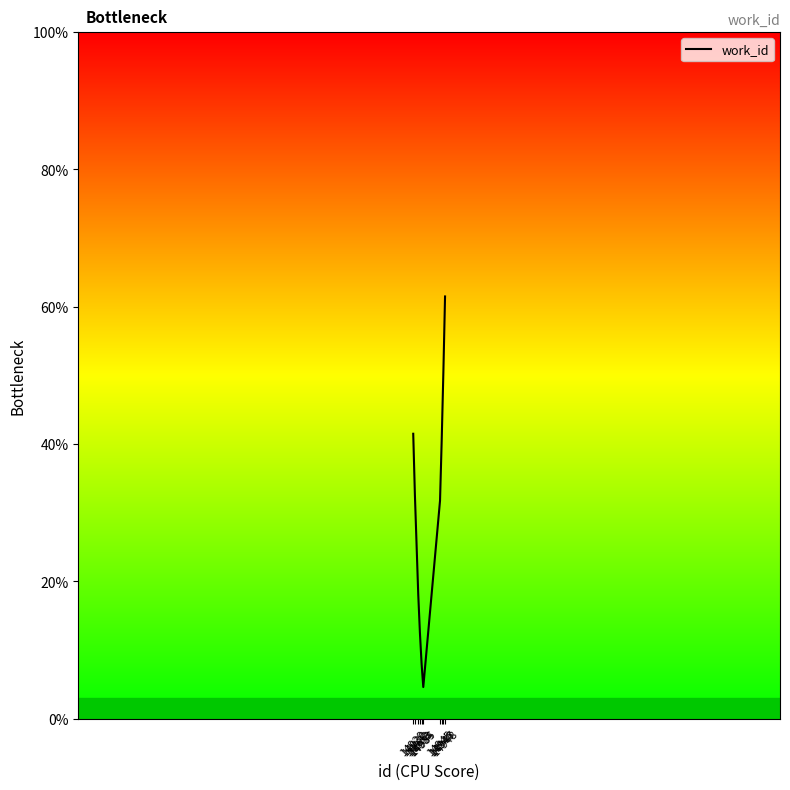

Reading left to right, extract all data points from this chart.

41.5	32.6	18.1	12.5	8.0	4.6	31.7	40.6	50.5	61.5